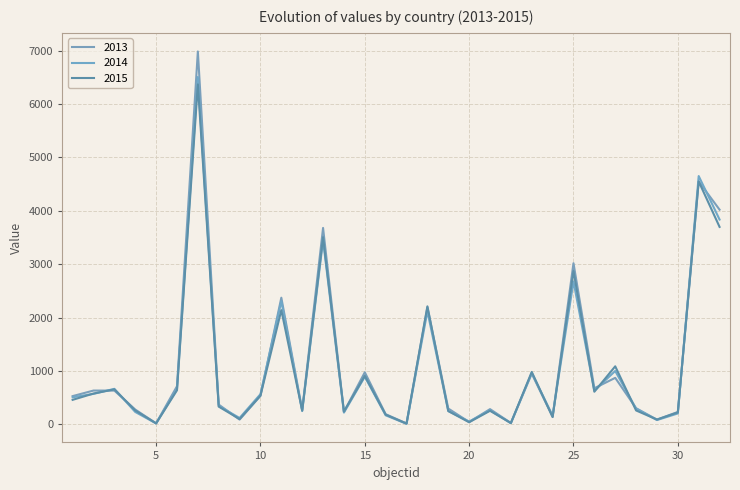

True or false: 2015 has more than 2 interior local peaks.

True